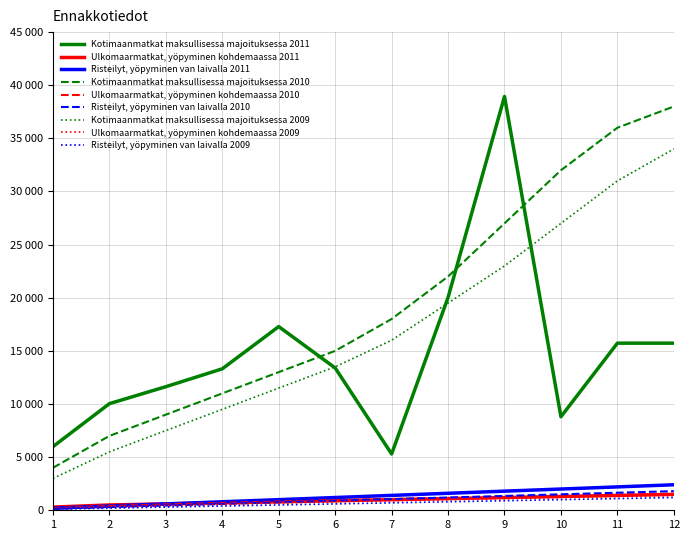

Does the chart display data point markers on the line(s)?

No